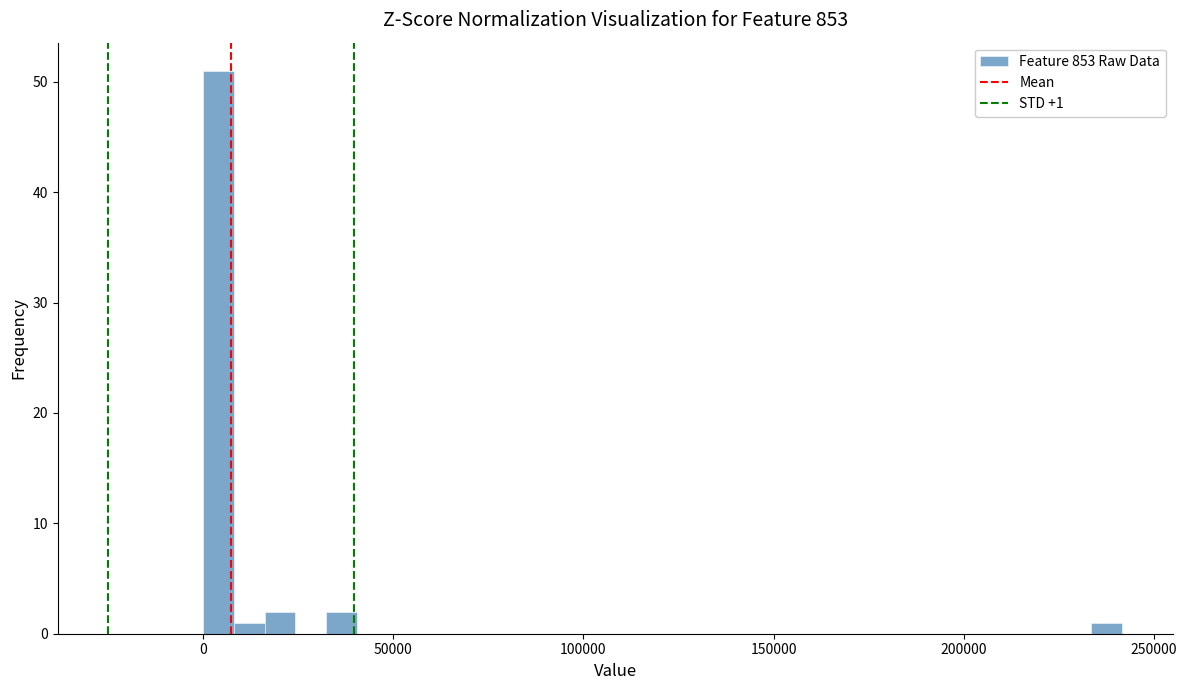

Around what value on the x-axis is the tallest bar? Give the approximate position of its centre, as read against the axis.

5000